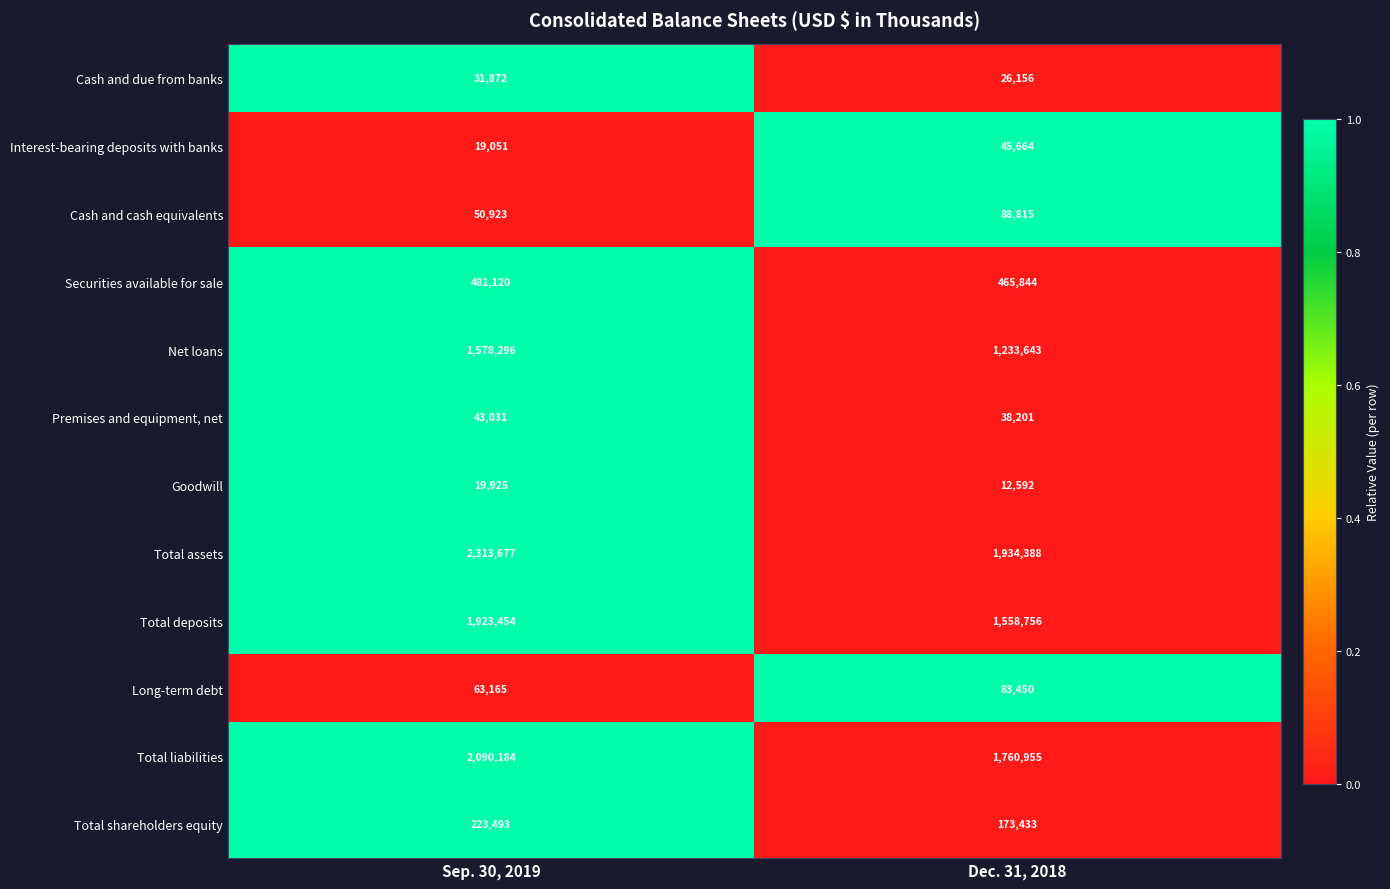

Reading left to right, transcribe all the data shown in this chart.

Cash and due from banks: Sep. 30, 2019=31872	Dec. 31, 2018=26156
Interest-bearing deposits with banks: Sep. 30, 2019=19051	Dec. 31, 2018=45664
Cash and cash equivalents: Sep. 30, 2019=50923	Dec. 31, 2018=88815
Securities available for sale: Sep. 30, 2019=481120	Dec. 31, 2018=465844
Net loans: Sep. 30, 2019=1578296	Dec. 31, 2018=1233643
Premises and equipment, net: Sep. 30, 2019=43031	Dec. 31, 2018=38201
Goodwill: Sep. 30, 2019=19925	Dec. 31, 2018=12592
Total assets: Sep. 30, 2019=2313677	Dec. 31, 2018=1934388
Total deposits: Sep. 30, 2019=1923454	Dec. 31, 2018=1558756
Long-term debt: Sep. 30, 2019=63165	Dec. 31, 2018=83450
Total liabilities: Sep. 30, 2019=2090184	Dec. 31, 2018=1760955
Total shareholders equity: Sep. 30, 2019=223493	Dec. 31, 2018=173433